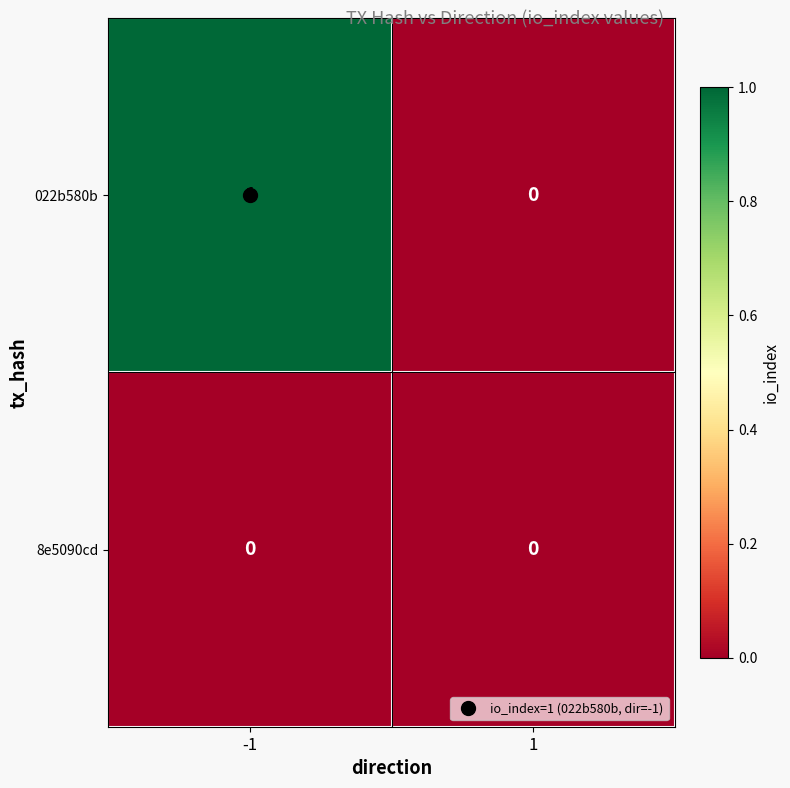

At which category is the sum across all series the highest?

-1